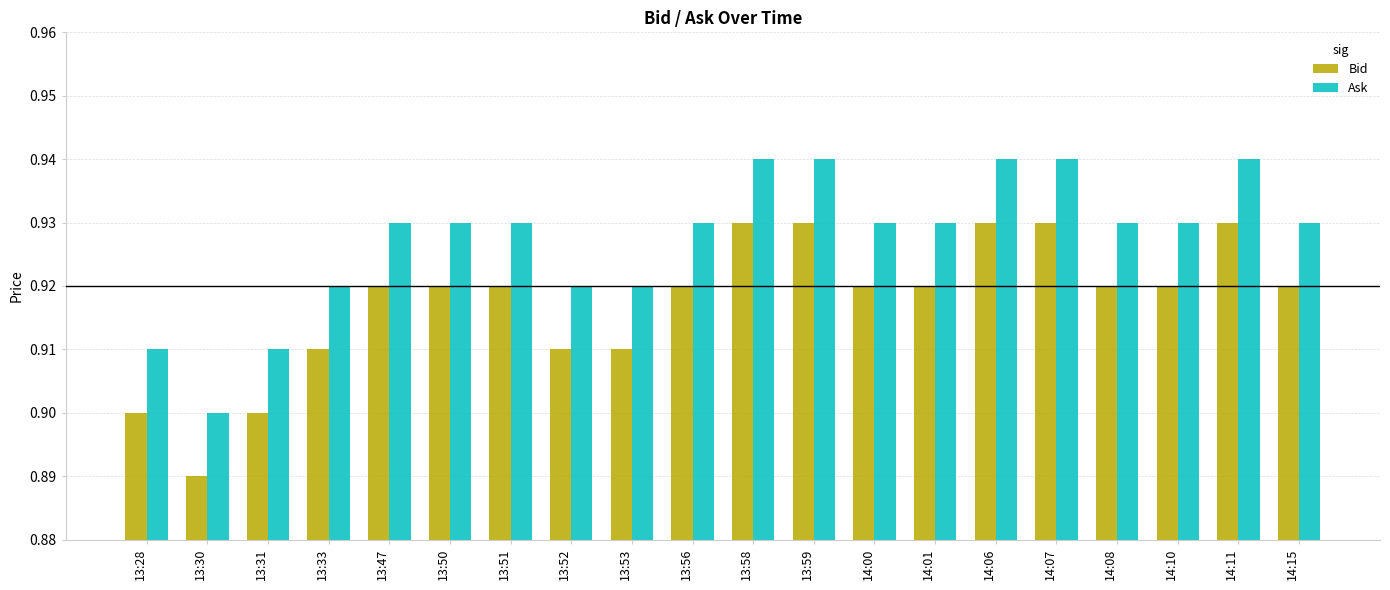

What are all the series names shown in the legend?

Bid, Ask